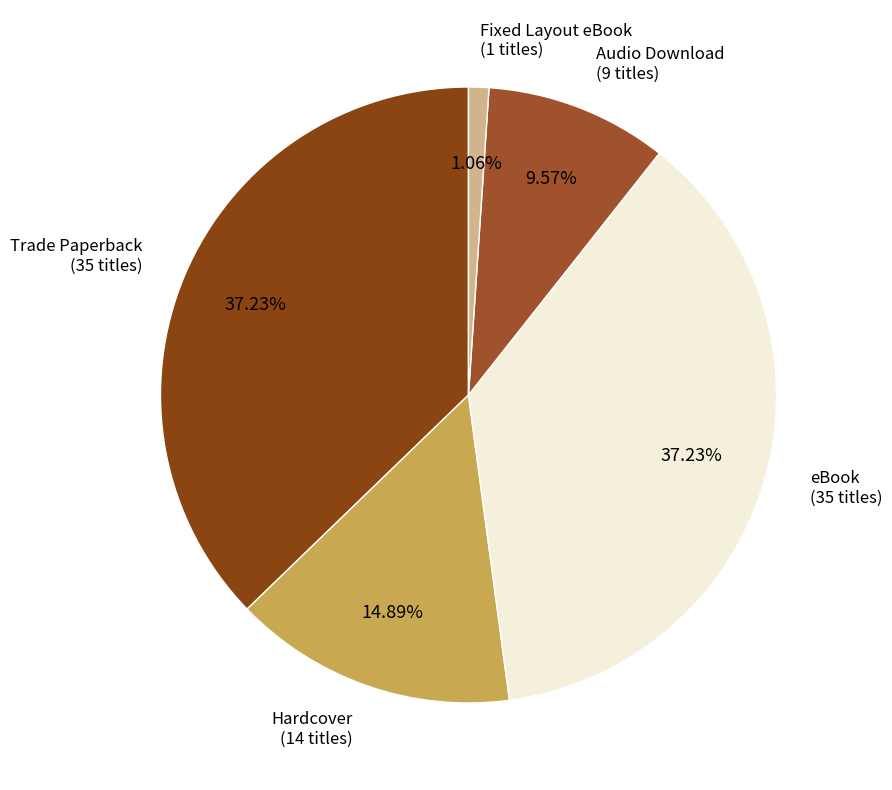

Rank the categories by value from highest to lowest.

Trade Paperback, eBook, Hardcover, Audio Download, Fixed Layout eBook